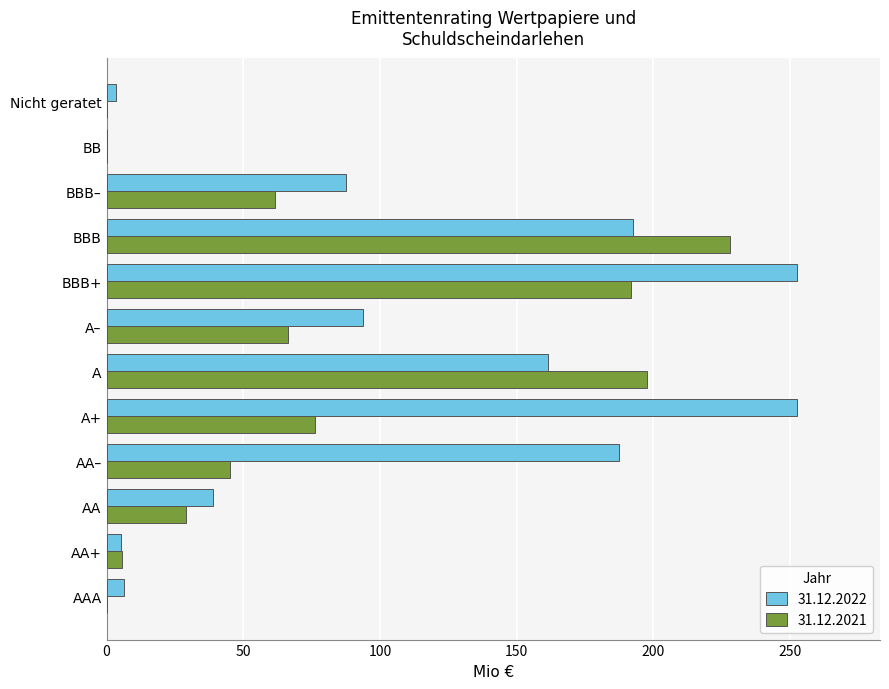

Which series has the widest spread of values?

31.12.2022